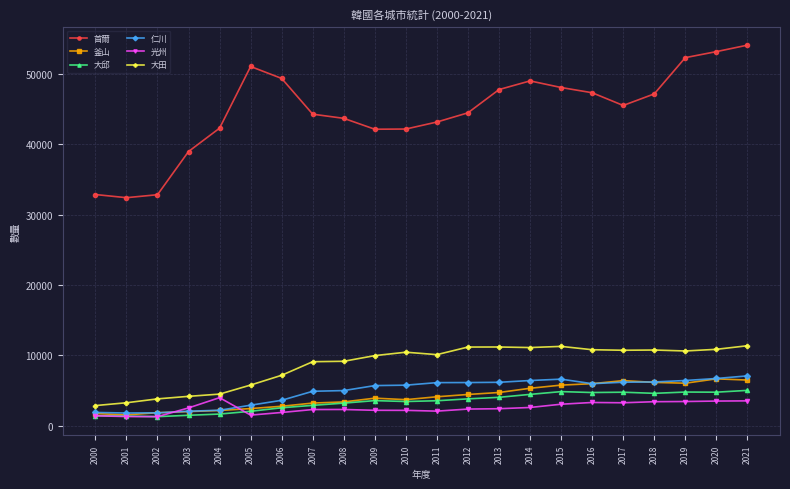

Which series has the widest spread of values?

首爾